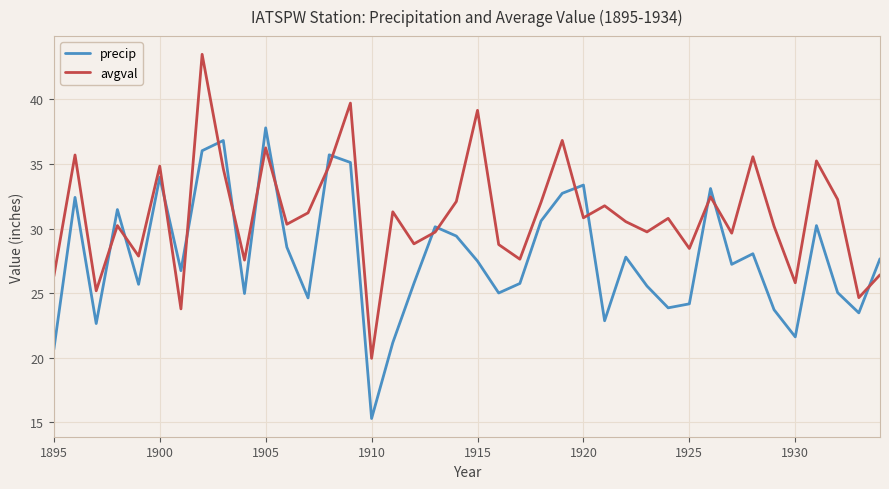

What is the difference between the maximum and minimum values in the precip series?

22.5